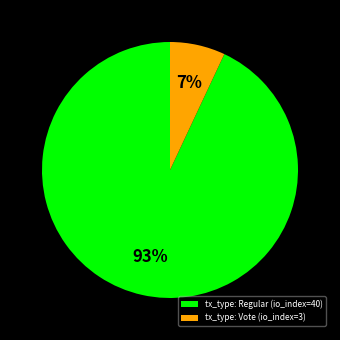

Is the sum of tx_type: Vote (io_index=3) and tx_type: Regular (io_index=40) greater than half?

Yes